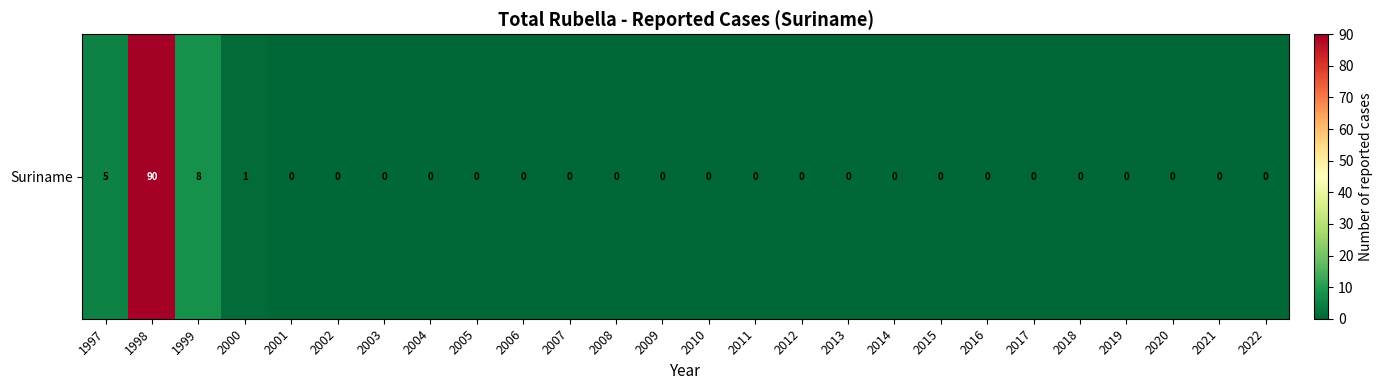

Is it true that the value at 1999 is 8?

True